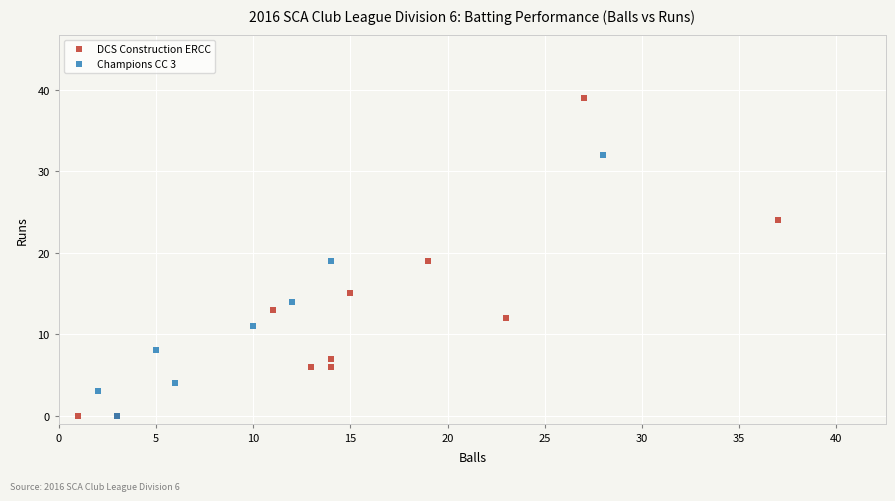

Which series has the widest spread of Y values?

DCS Construction ERCC